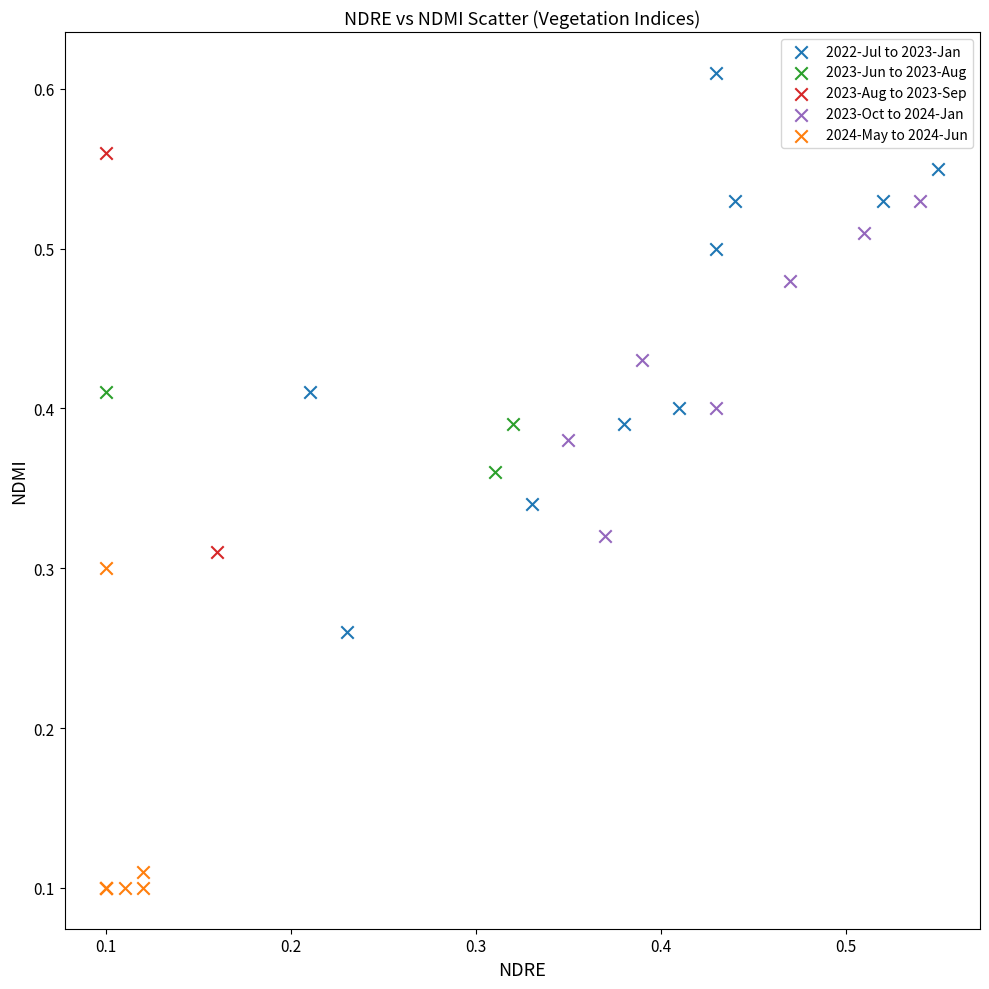

Which series reaches the maximum Y coordinate?

2022-Jul to 2023-Jan